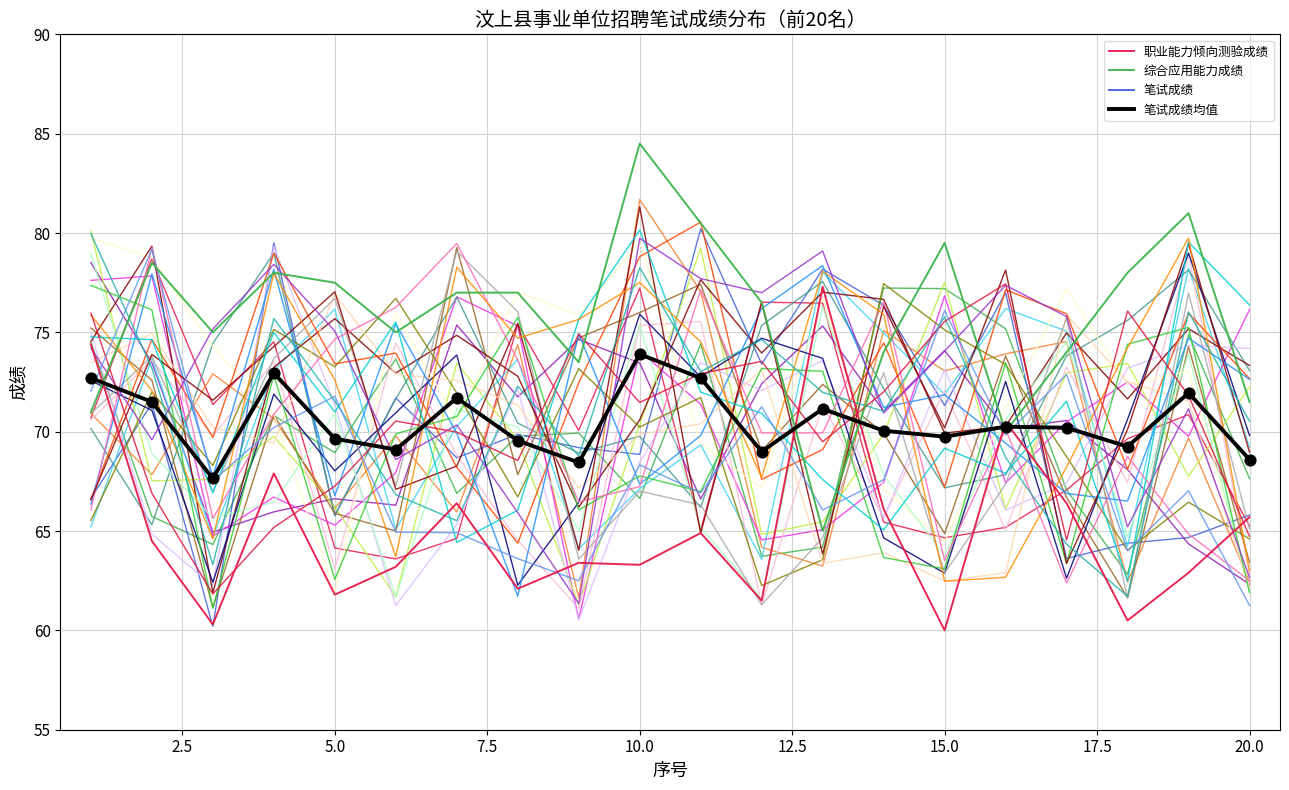

Does the chart have visible grid lines?

Yes